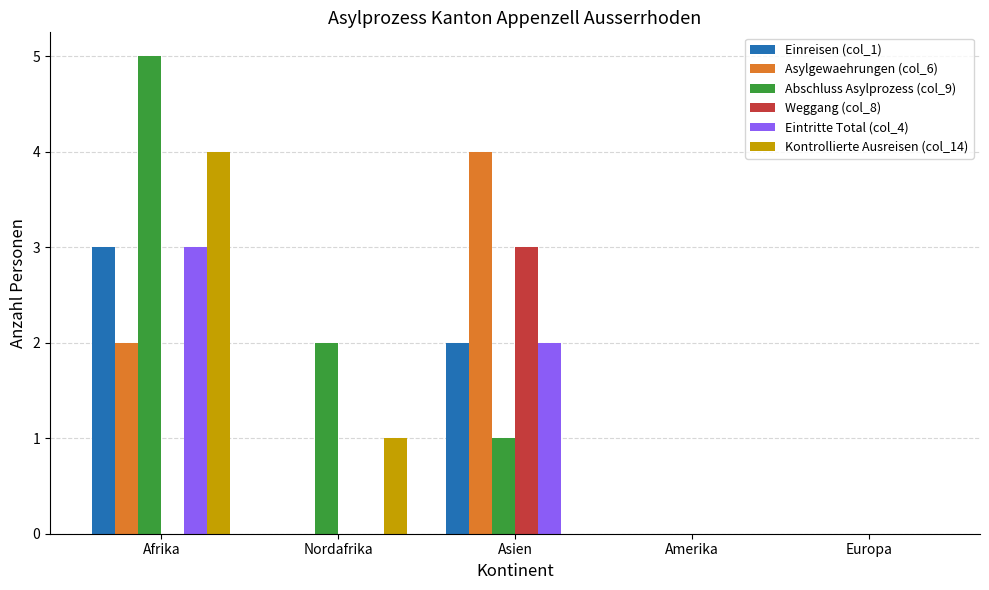

The value of Einreisen (col_1) at Nordafrika is 0. True or false?

True